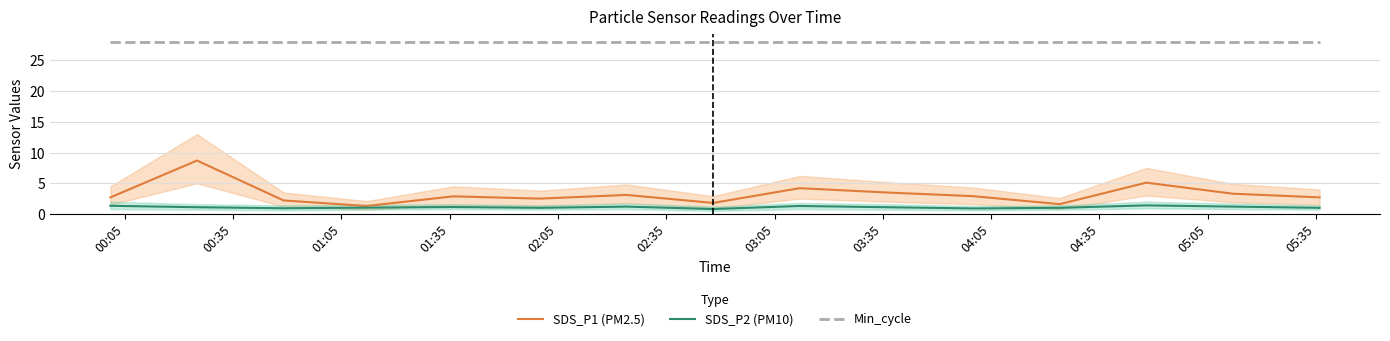

How many series are shown in this chart?

3